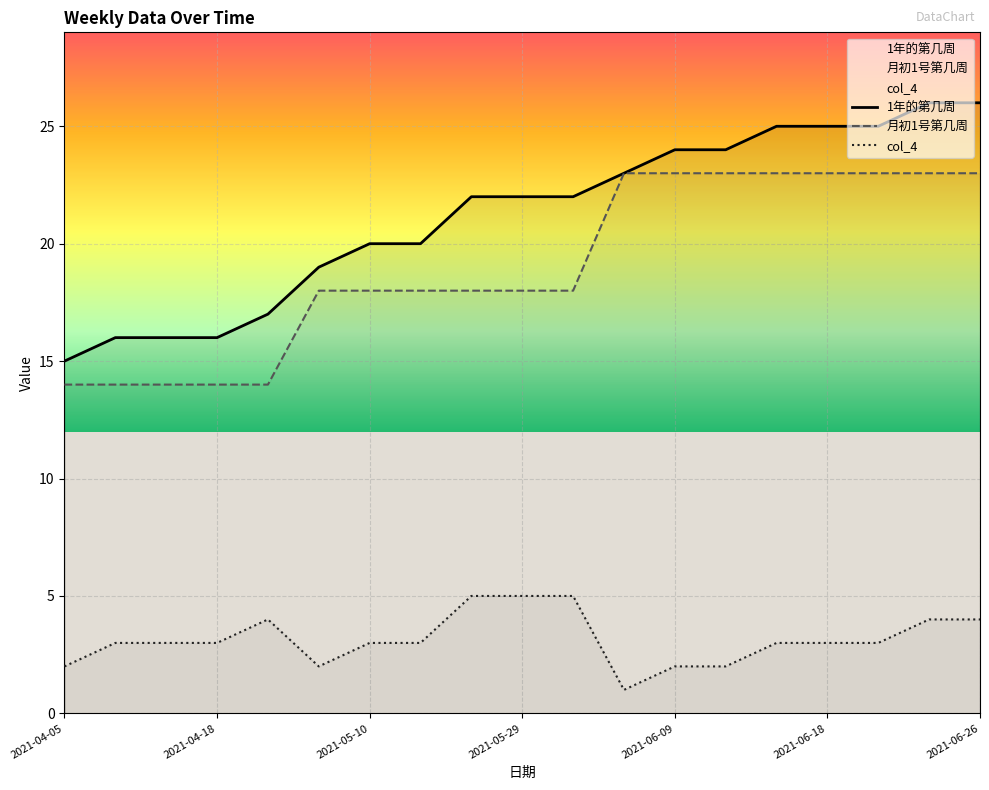

What is the highest value of the 月初1号第几周 series?

23